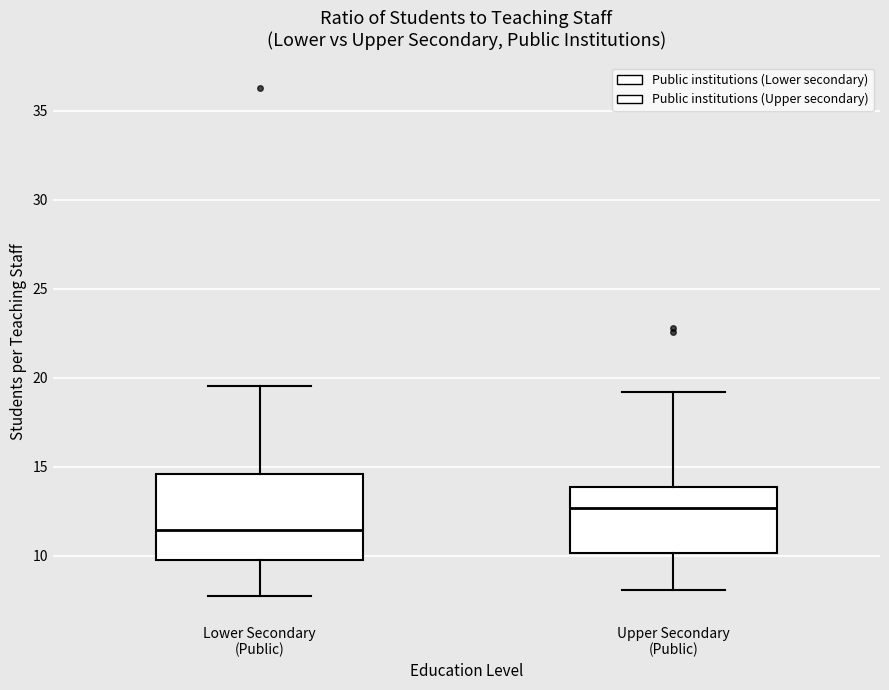

Reading left to right, transcribe this box plot: for each box, give where its median line is, the range the box spans, and where its two whiskers end, as read against the y-axis. The values are not printed on the chart, so give them approximately, as read against the axis.

Lower Secondary (Public): median 11.5, box 10.0 to 14.5, whiskers 7.5 to 19.5
Upper Secondary (Public): median 12.5, box 10.0 to 14.0, whiskers 8.0 to 19.0